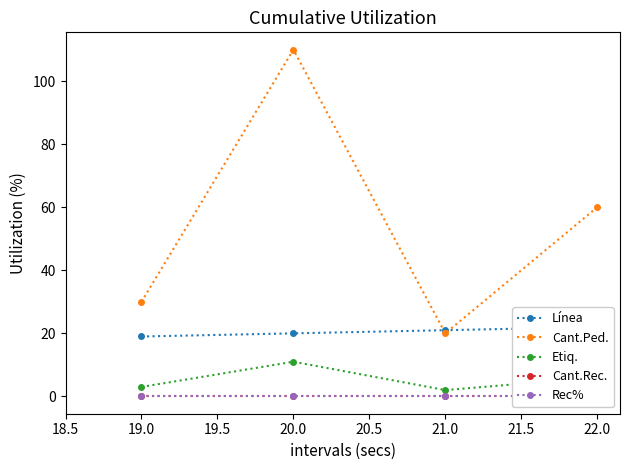

True or false: Cant.Ped. has a value of 20 at 21.0.

True